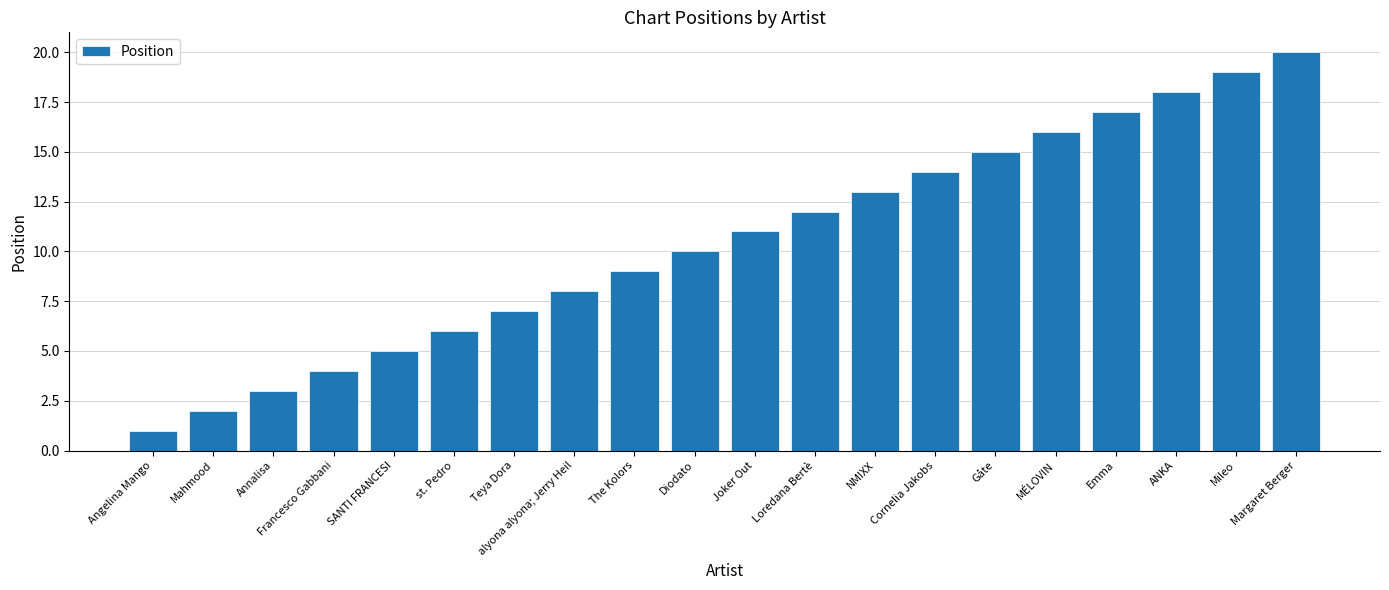

What position from the left is Emma?

17